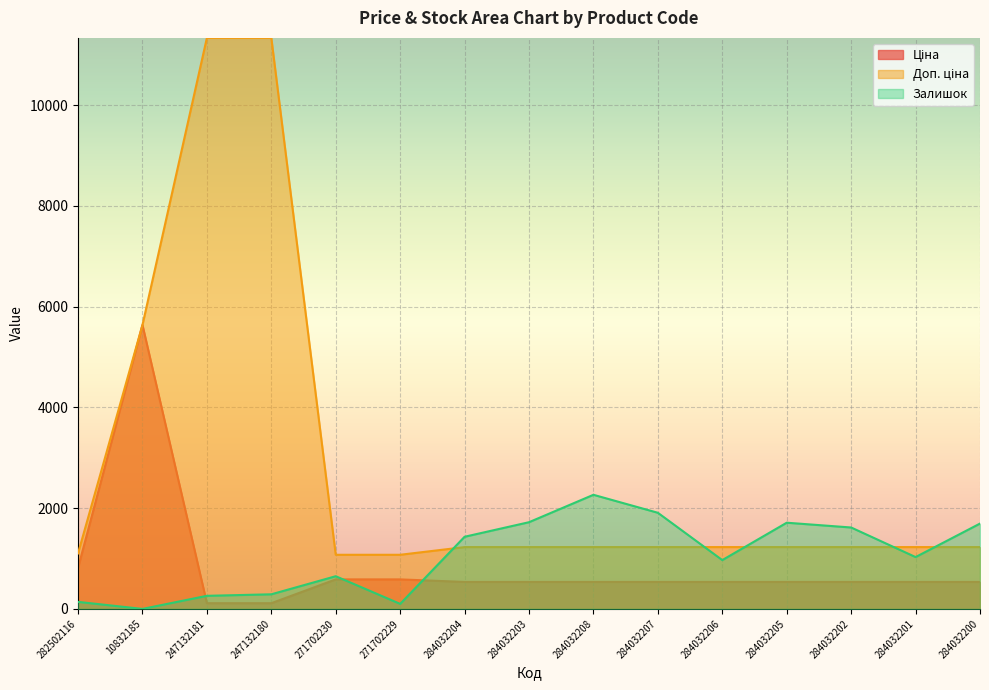

How many lines are shown in the chart?

3